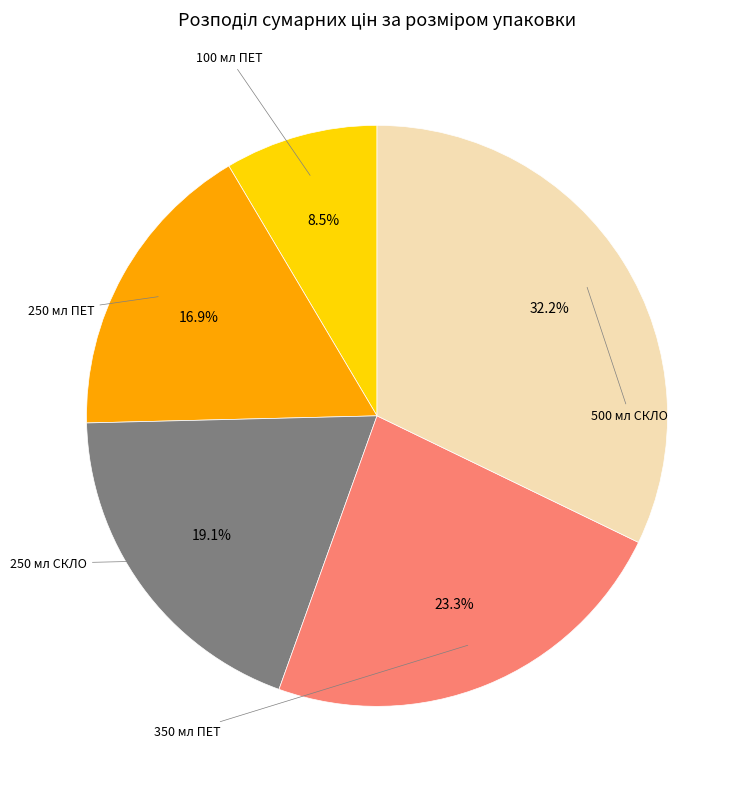

Is there any slice that represents more than half of the pie?

No